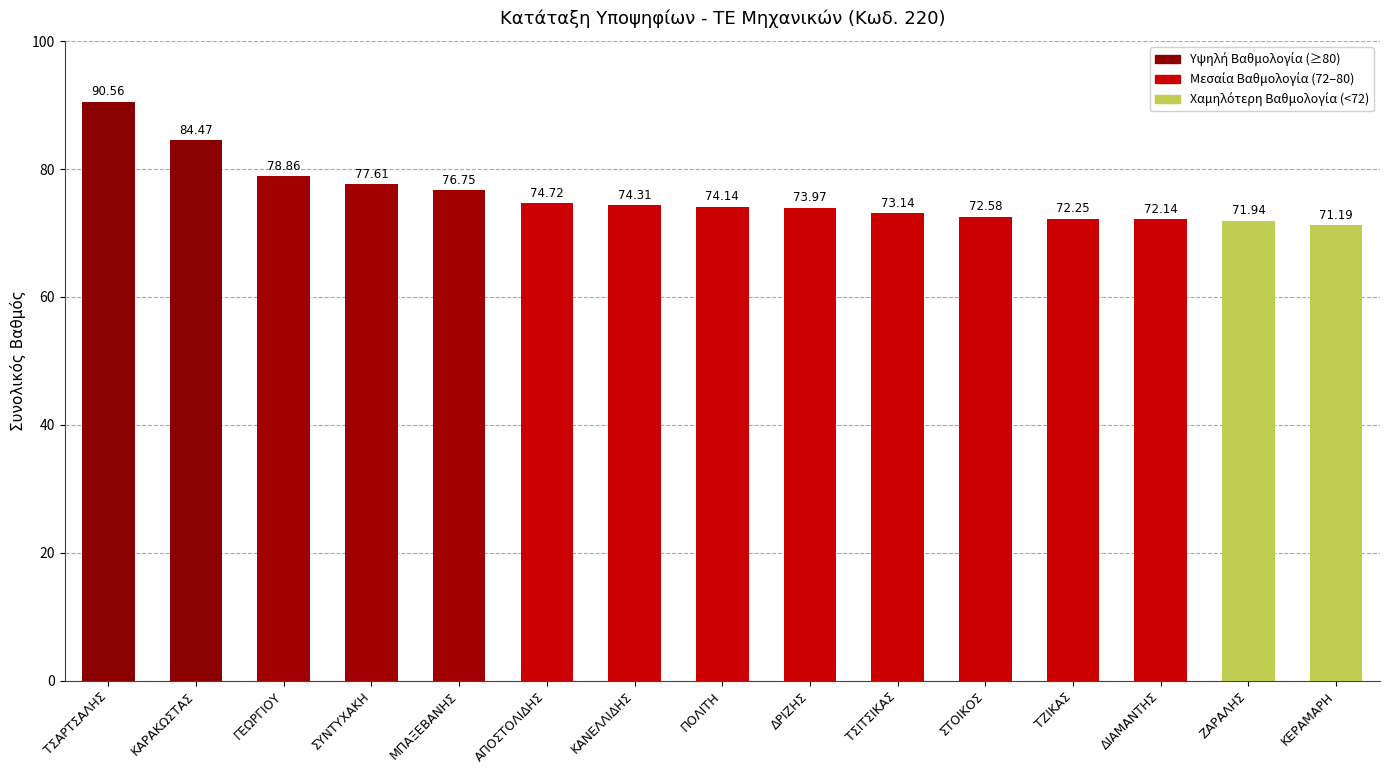

What is the label of the 6th bar from the right?

ΤΣΙΤΣΙΚΑΣ